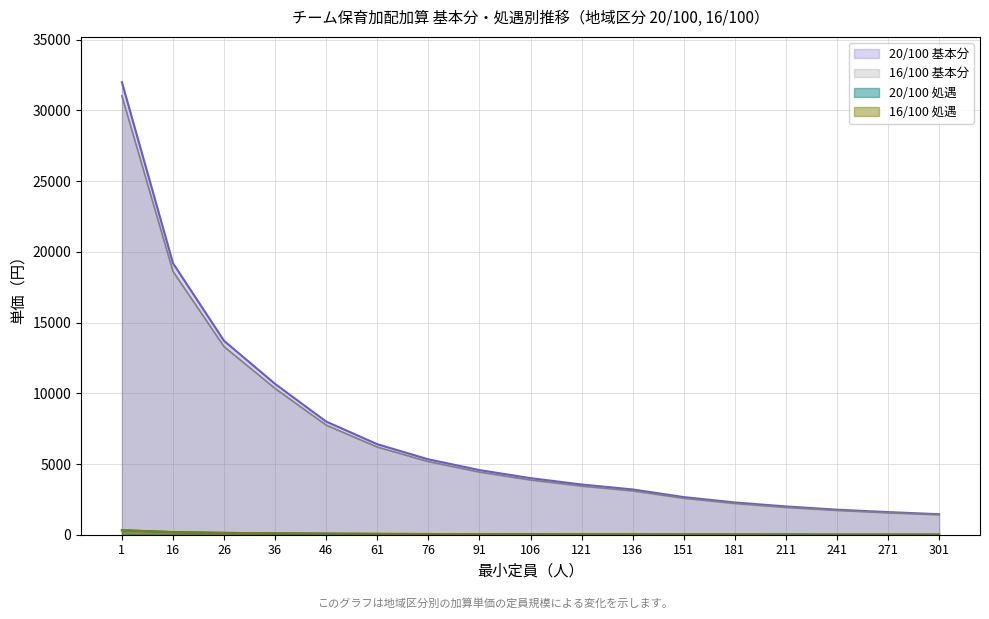

What is the sum of all 16/100 基本分 values?

118650